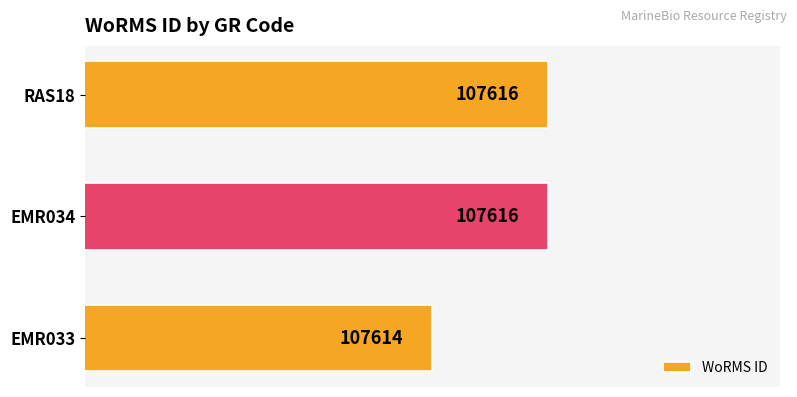

Are the bars horizontal?

Yes